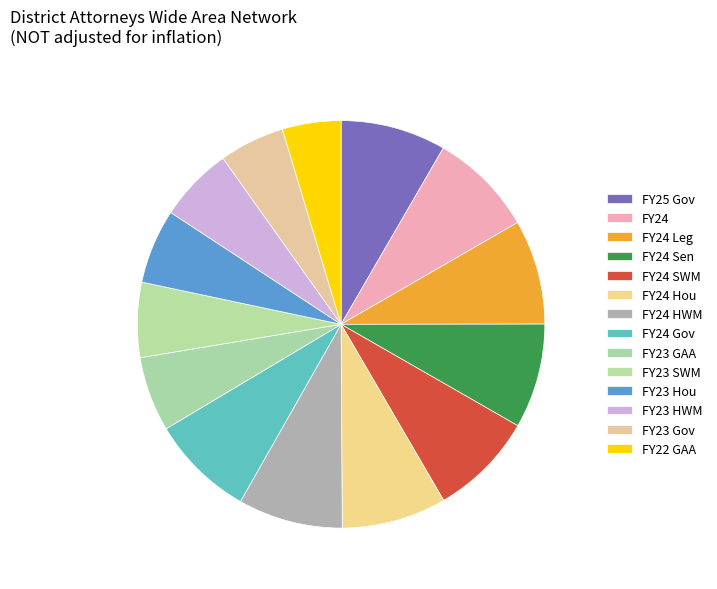

Count the number of slices in the pie.

14